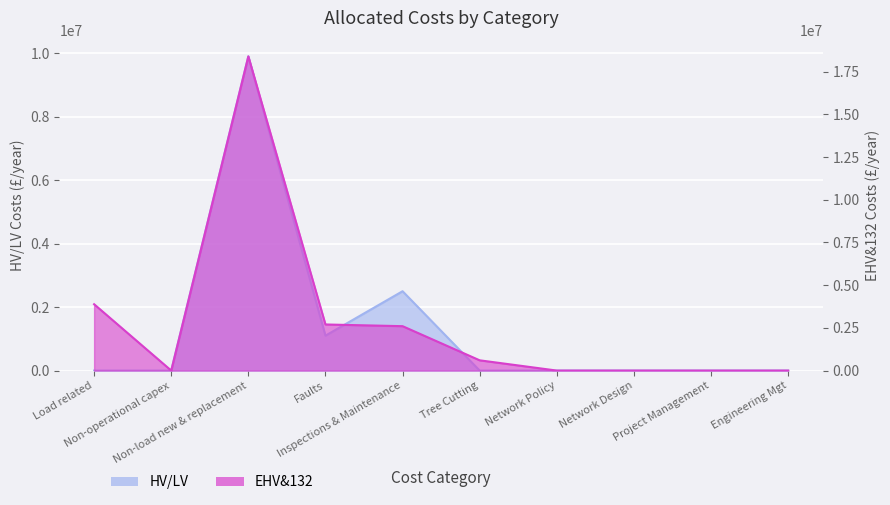

Reading right to left, list all the values displayed in this chart.

HV/LV: 0.0	0.0	0.0	0.0	0.0	2500000.0	1100000.0	9900000.0	0.0	0.0
EHV&132: 0.0	0.0	0.0	0.0	600000.0	2600000.0	2700000.0	18400000.0	0.0	3884862.3